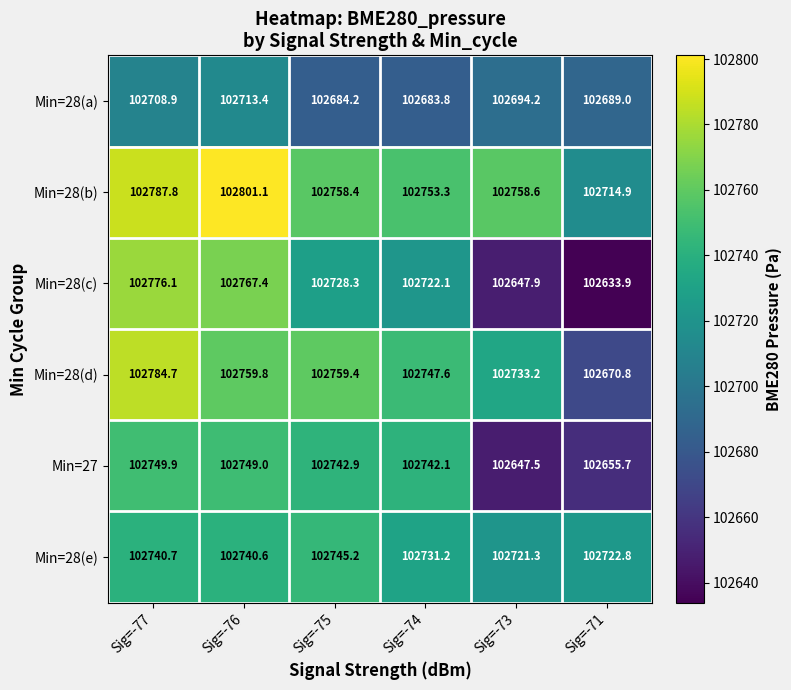

Which series has the widest spread of values?

Min=28(c)